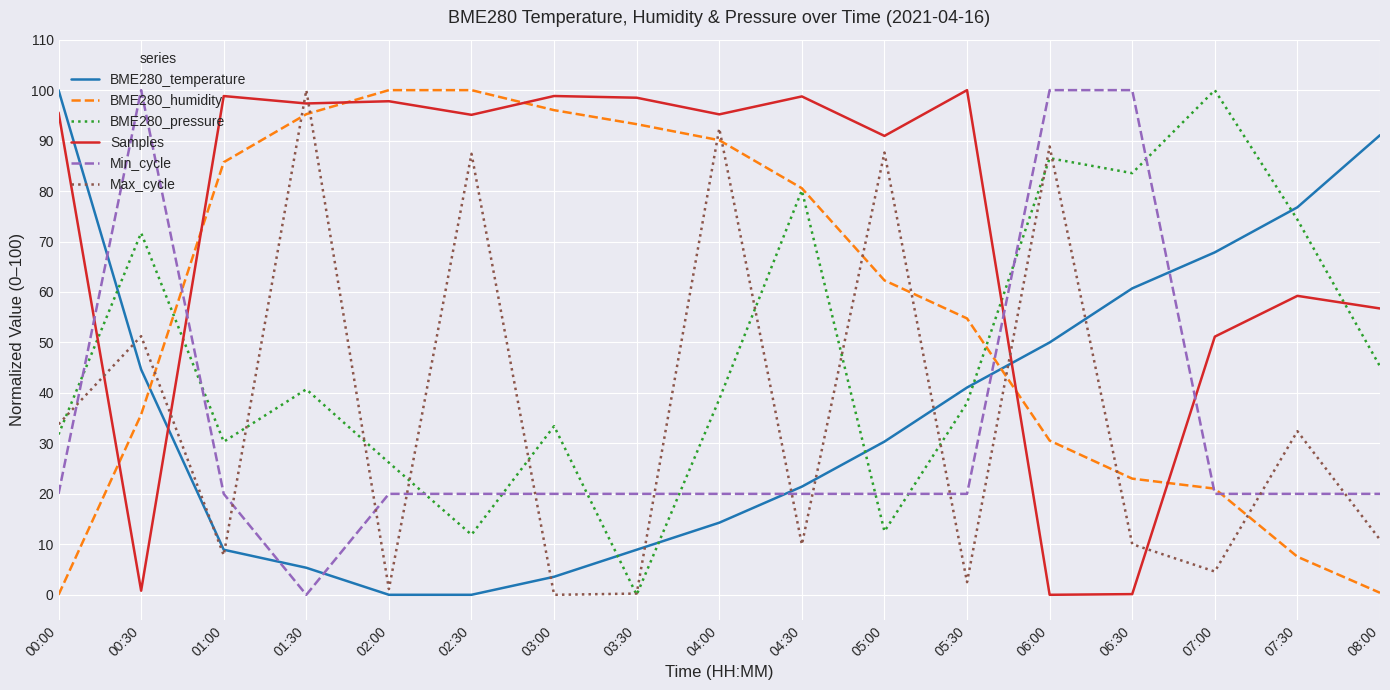

How many lines are shown in the chart?

6